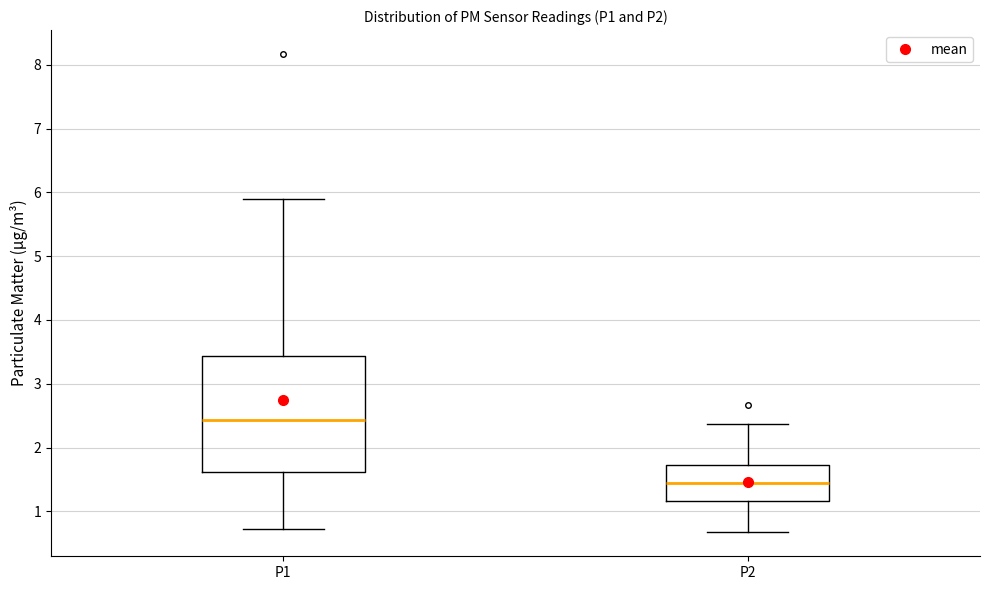

Where is the lower edge of the box for P1 on the y-axis? The values are not printed on the chart, so give them approximately, as read against the axis.

1.6